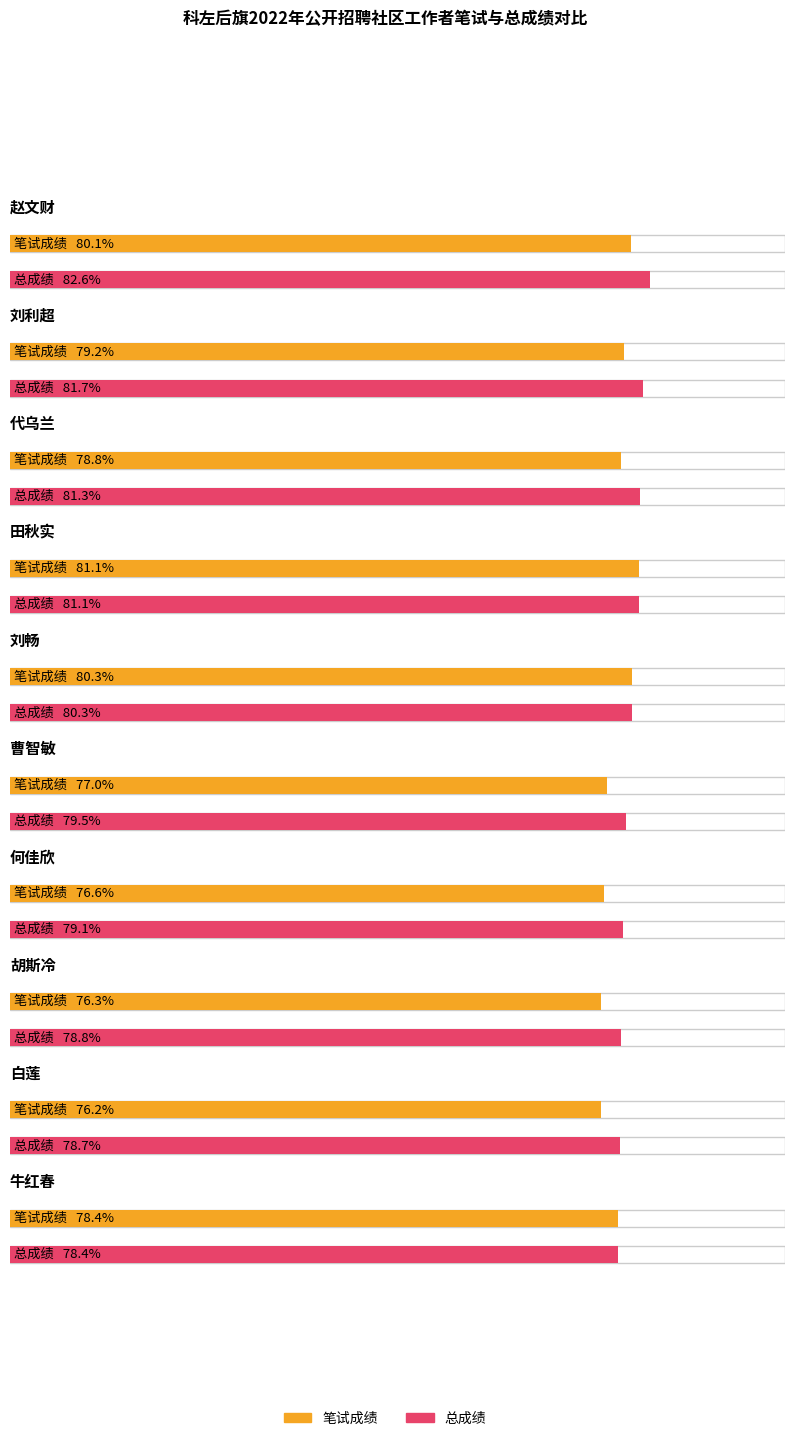

Which series changed the most between 赵文财 and 代乌兰?

笔试成绩